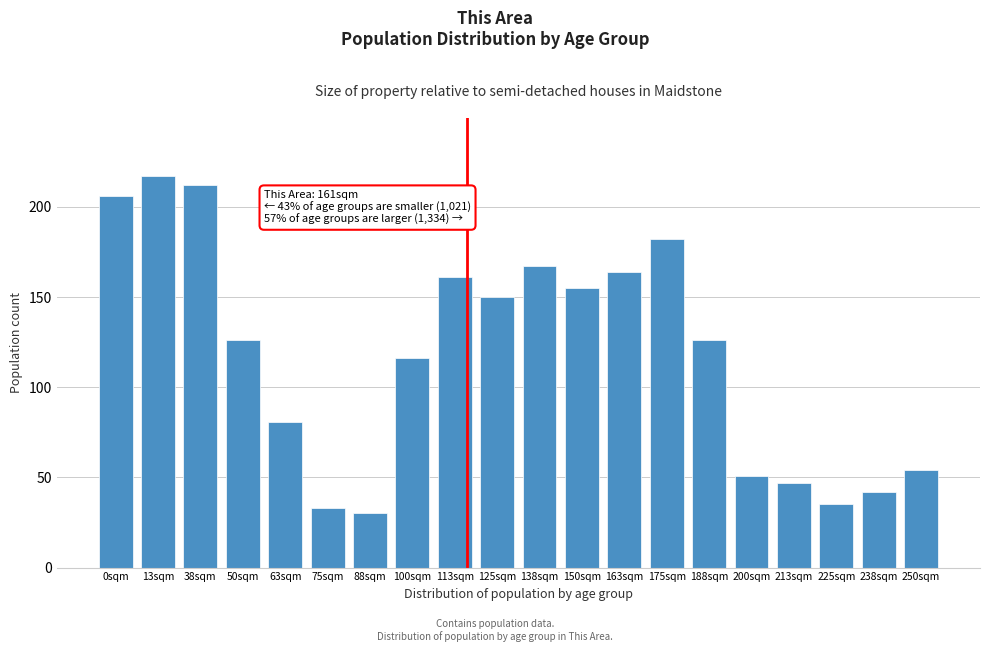

Reading left to right, transcribe all the data shown in this chart.

206	217	212	126	81	33	30	116	161	150	167	155	164	182	126	51	47	35	42	54